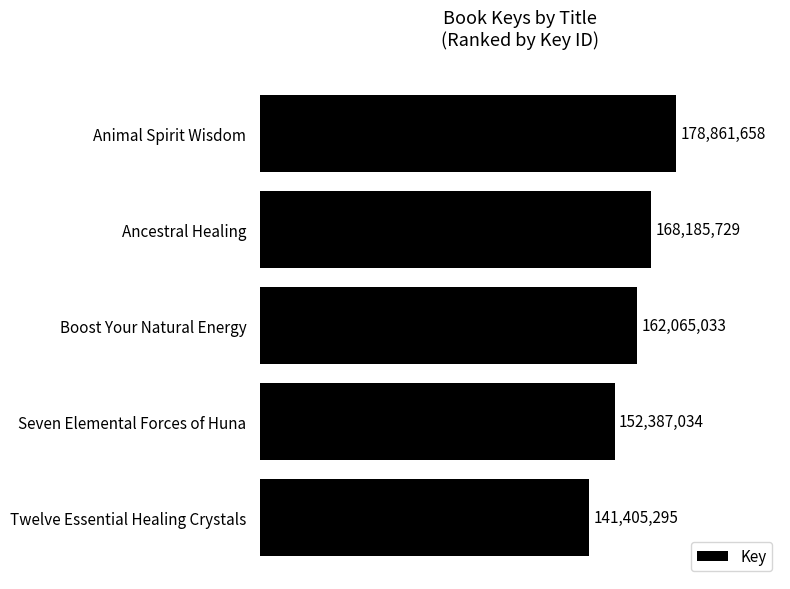

Does the chart contain any negative values?

No